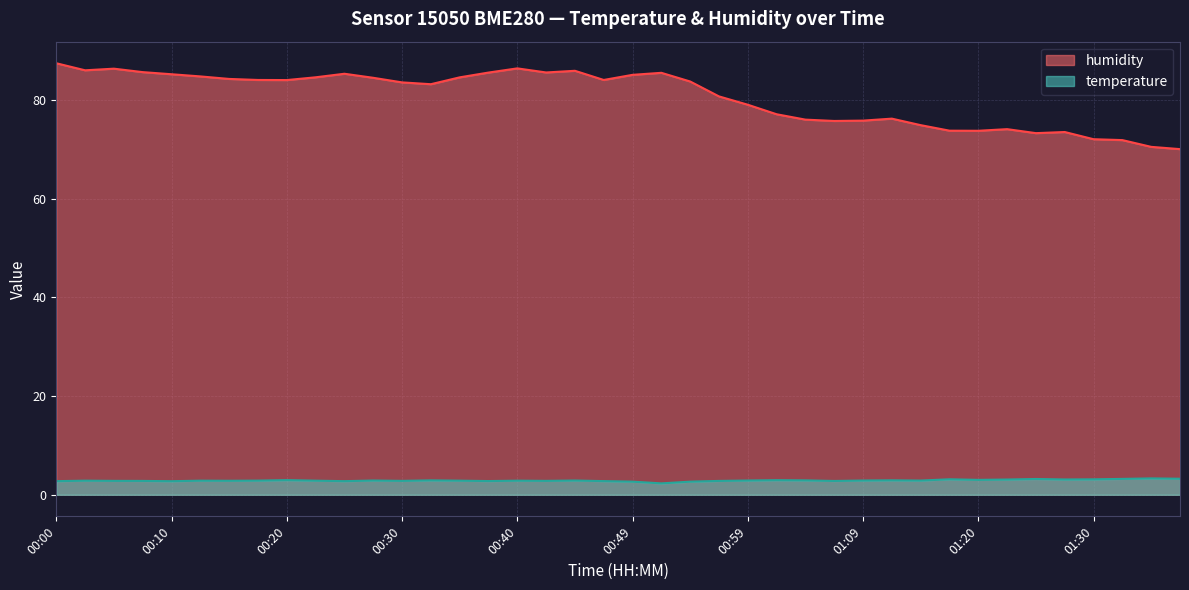

Reading right to left, list all the values displayed in this chart.

temperature: 3.2	3.3	3.2	3.1	3.1	3.2	3.1	3.0	3.1	2.9	2.9	2.9	2.8	2.9	3.0	2.9	2.8	2.7	2.3	2.7	2.8	2.9	2.8	2.9	2.8	2.9	2.9	2.8	2.9	2.8	2.9	3.0	2.9	2.8	2.9	2.8	2.8	2.8	2.9	2.8
humidity: 70.1	70.5	71.9	72.1	73.5	73.3	74.1	73.8	73.8	74.9	76.2	75.8	75.8	76.0	77.1	79.1	80.8	83.8	85.5	85.1	84.1	86.0	85.6	86.4	85.6	84.6	83.2	83.6	84.5	85.3	84.6	84.1	84.1	84.3	84.8	85.2	85.7	86.4	86.0	87.5